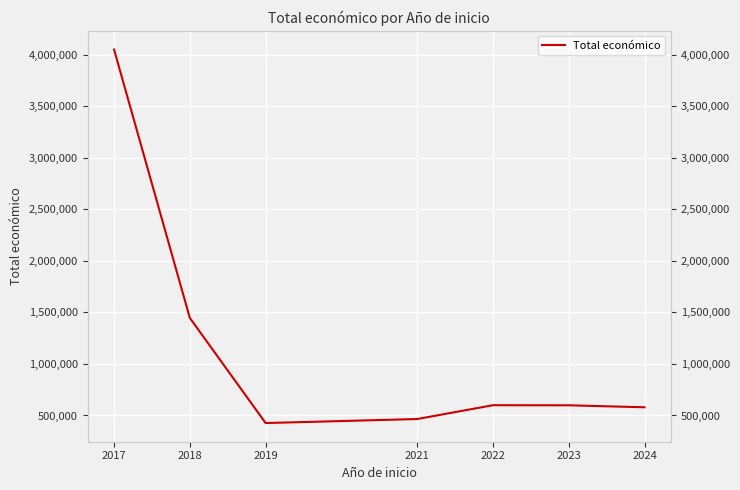

Does the chart display data point markers on the line(s)?

No